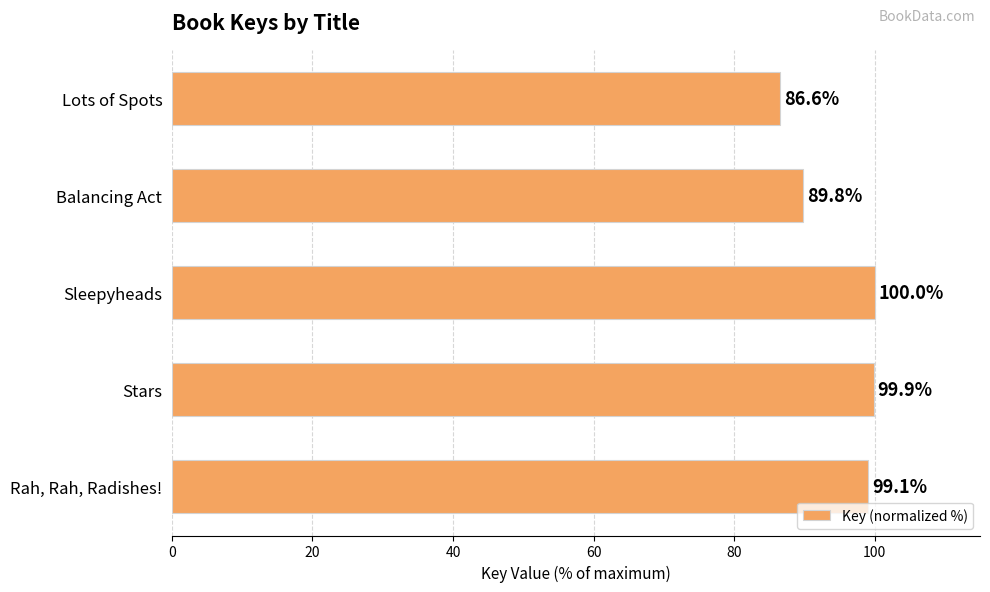

Approximately how many times larger is the value at Balancing Act compared to Lots of Spots?

1.0